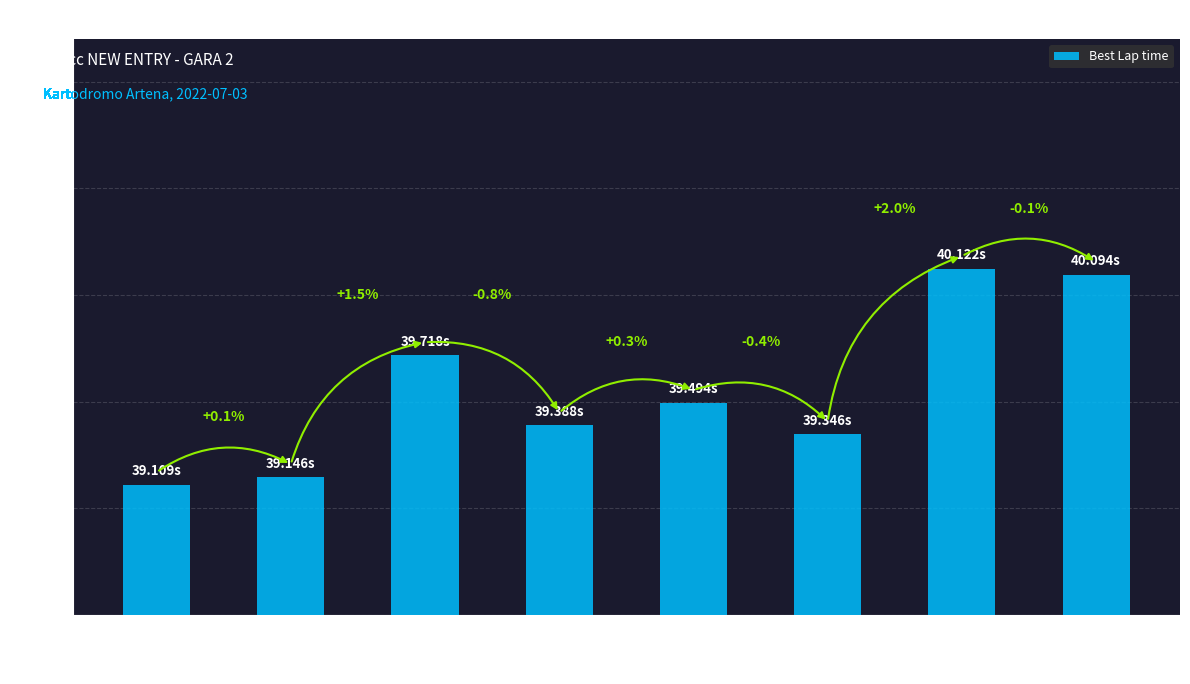

Does the chart contain stacked bars?

No